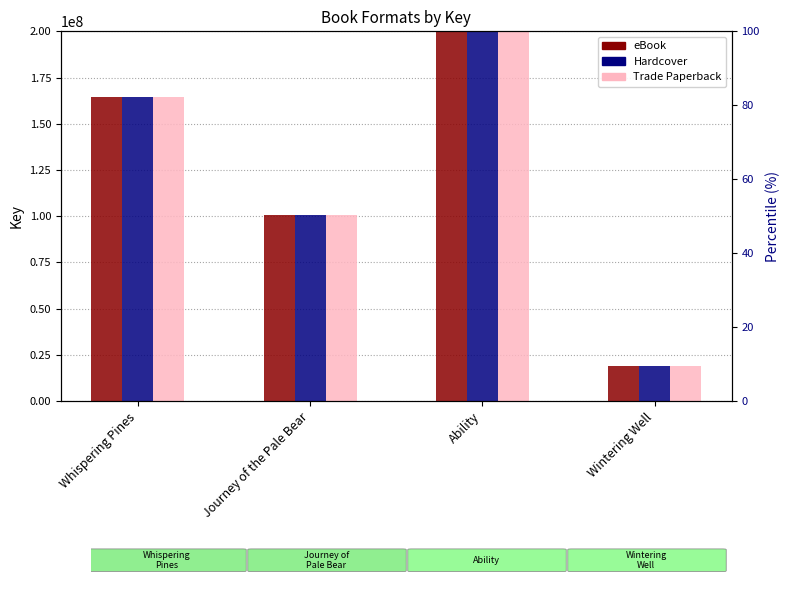

Where is Hardcover nearest to the value 210499131?

Whispering Pines